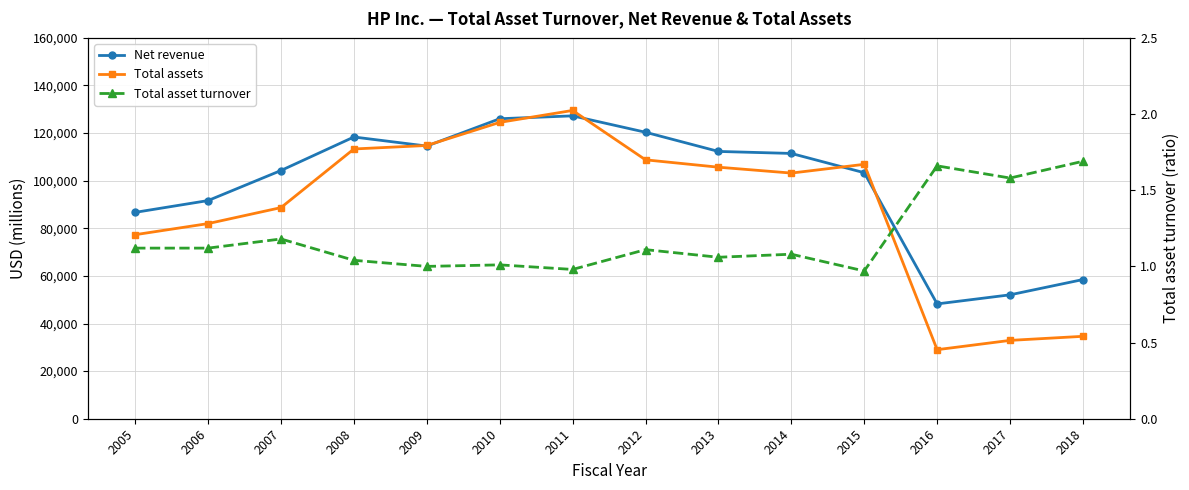

What is the difference between the highest and lowest values at 2009?

114798.0